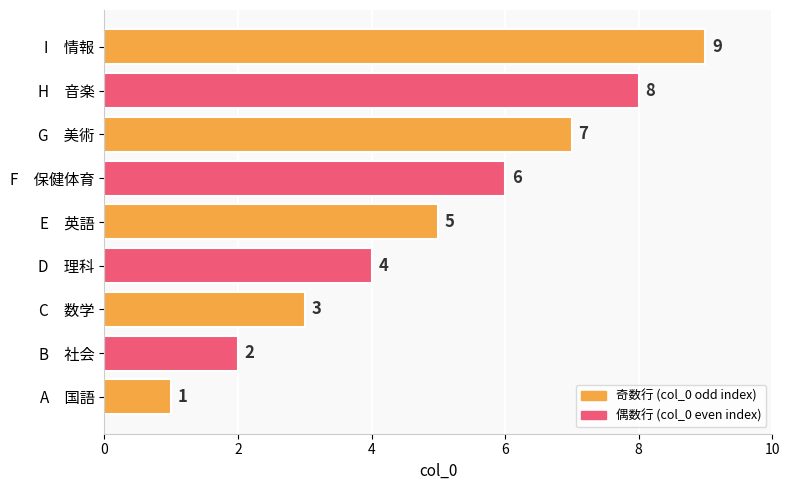

How many bars are there in total?

9